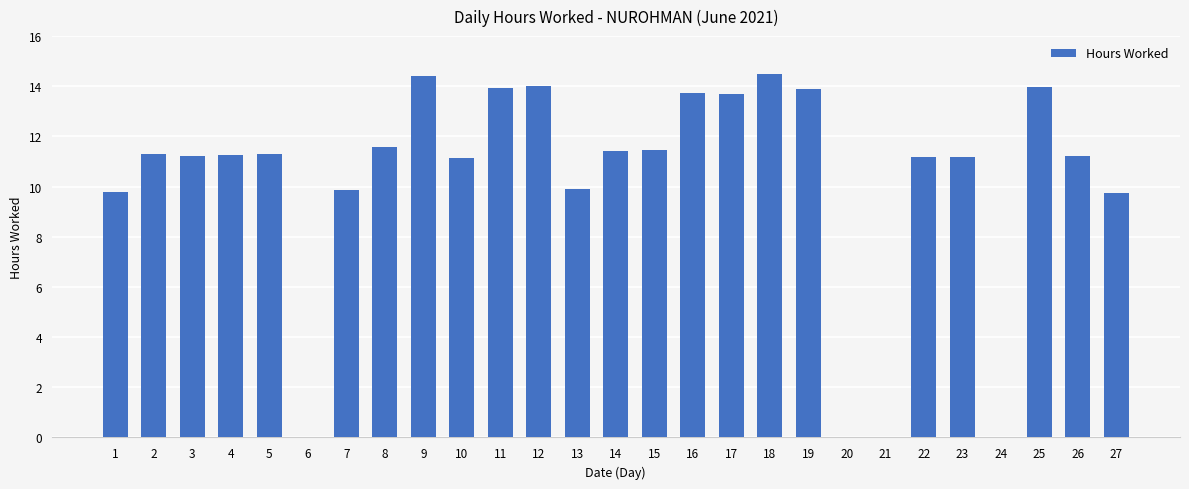

What is the difference between the values at 13 and 20?

9.9